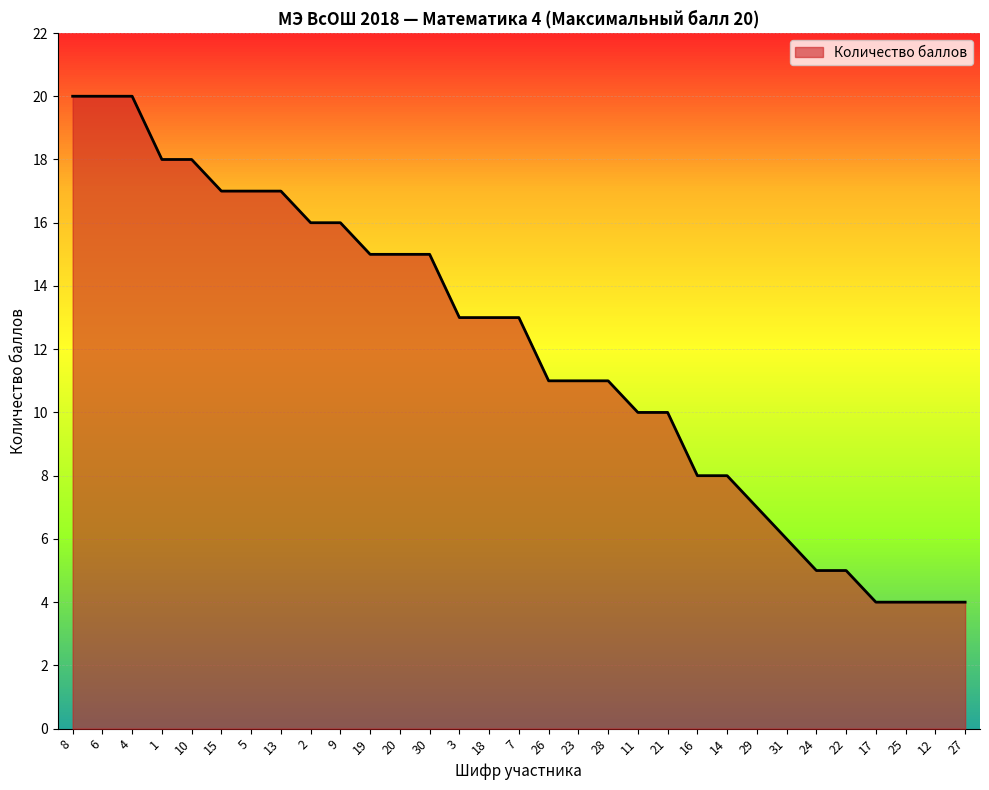

What is the change in value from 23 to 31?

-5